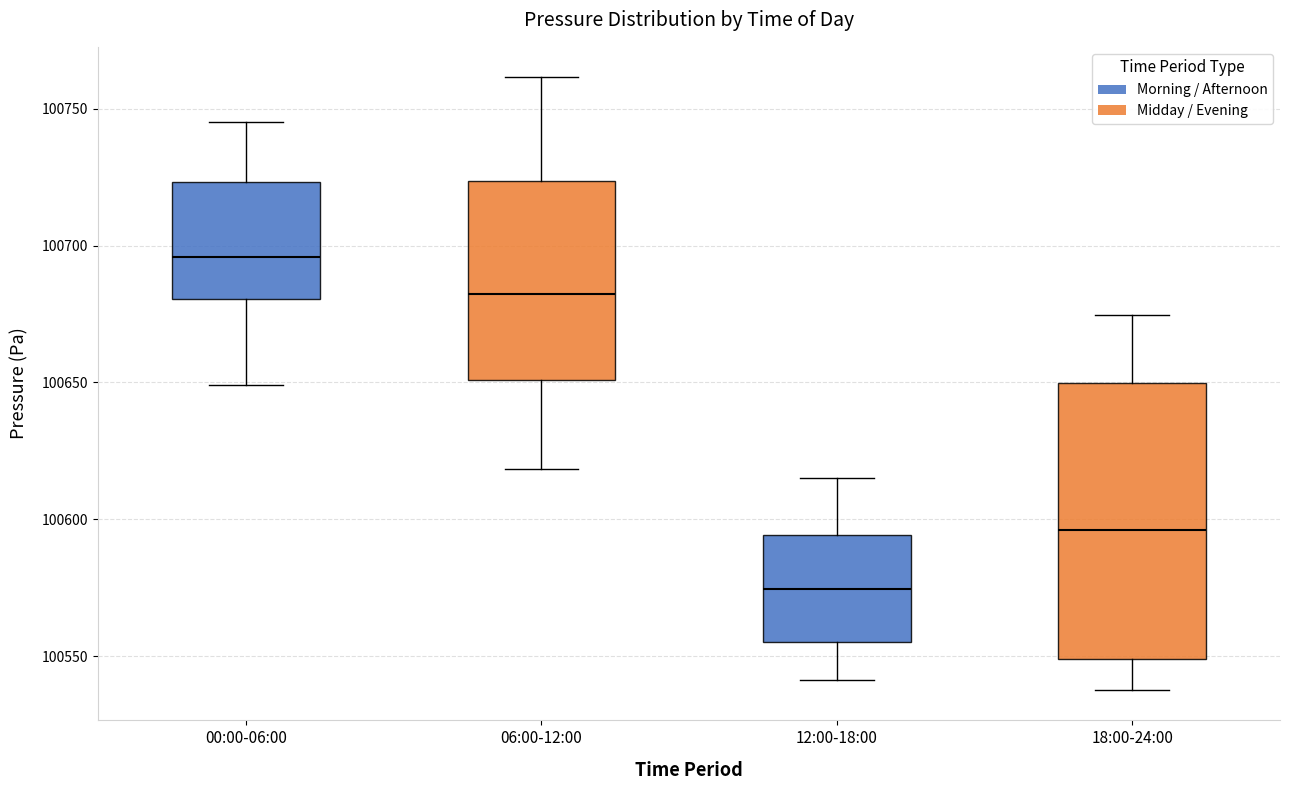

Reading left to right, read every box against the y-axis: the position of its median line, the range the box covers, and the ends of its whiskers. The values are not printed on the chart, so give them approximately, as read against the axis.

00:00-06:00: median 100695, box 100680 to 100725, whiskers 100650 to 100745
06:00-12:00: median 100680, box 100650 to 100725, whiskers 100620 to 100760
12:00-18:00: median 100575, box 100555 to 100595, whiskers 100540 to 100615
18:00-24:00: median 100595, box 100550 to 100650, whiskers 100540 to 100675